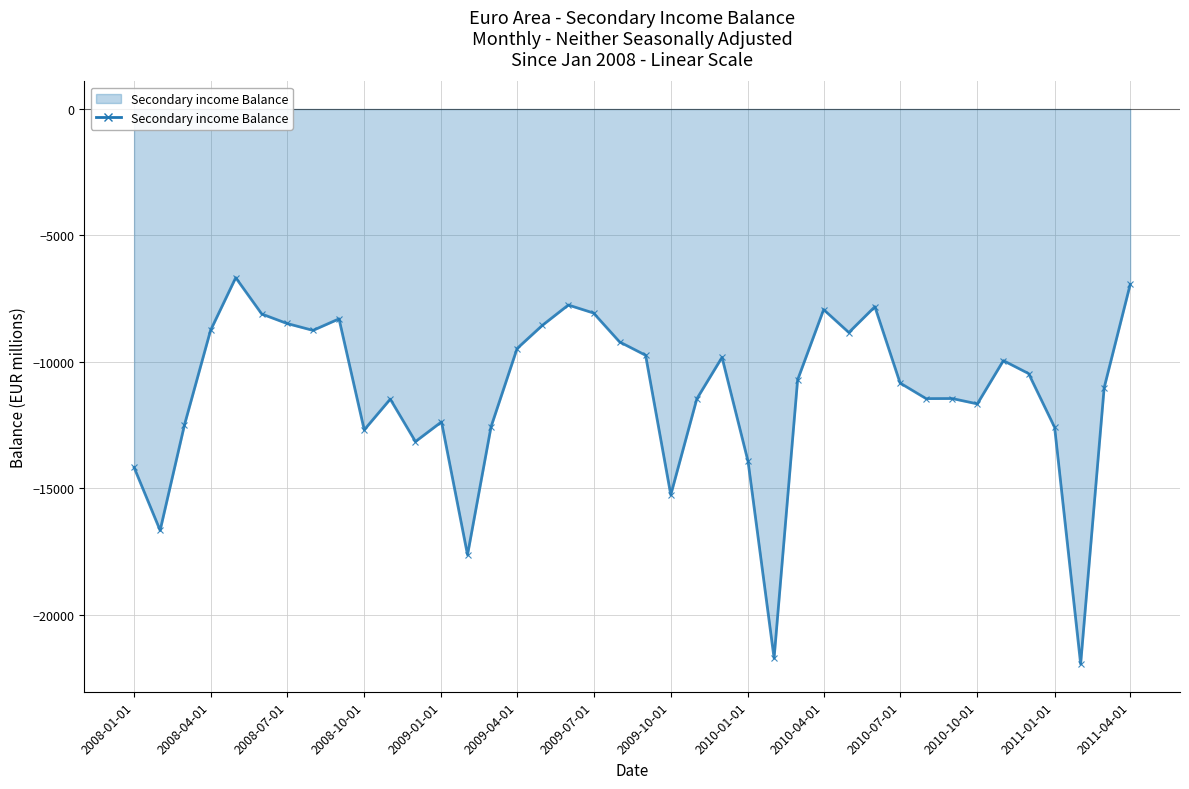

What is the smallest value displayed?

-21953.5